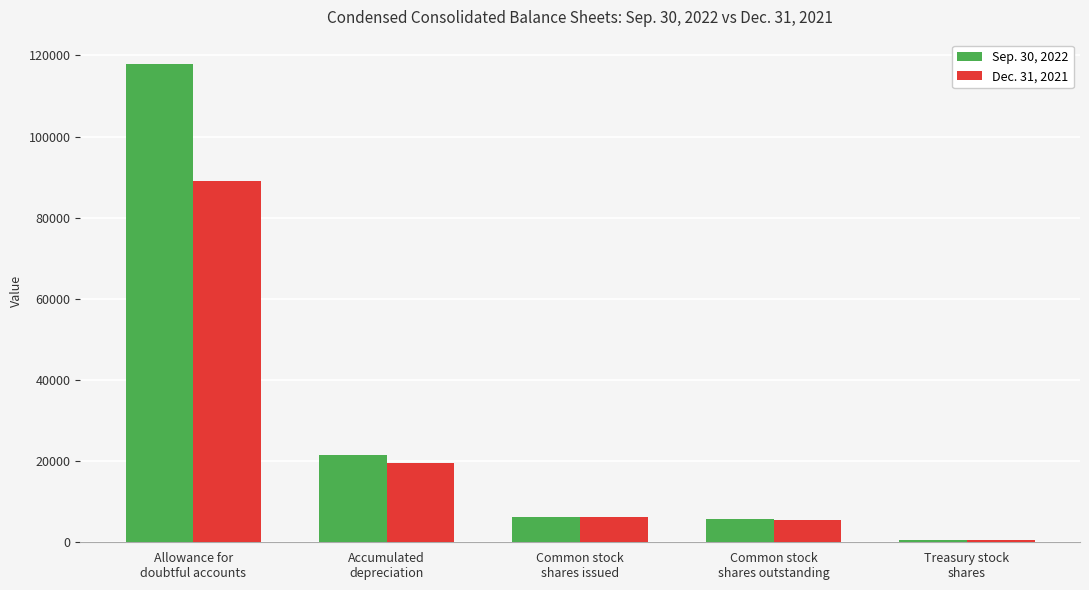

Where is Sep. 30, 2022 nearest to the value 59334?

Accumulated
depreciation